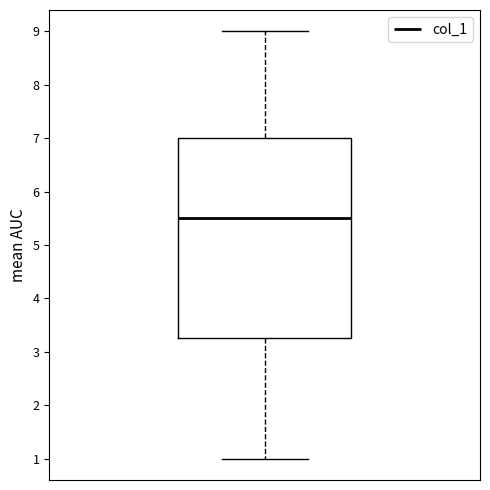

Read this box plot against the y-axis: the position of the median line, the range covered by the box, and the ends of both whiskers. The values are not printed on the chart, so give them approximately, as read against the axis.

median 5.5, box 3.3 to 7.0, whiskers 1.0 to 9.0